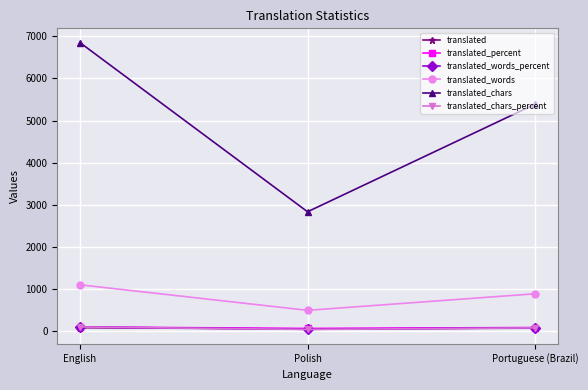

What is the average value of the translated_chars_percent series?

73.3